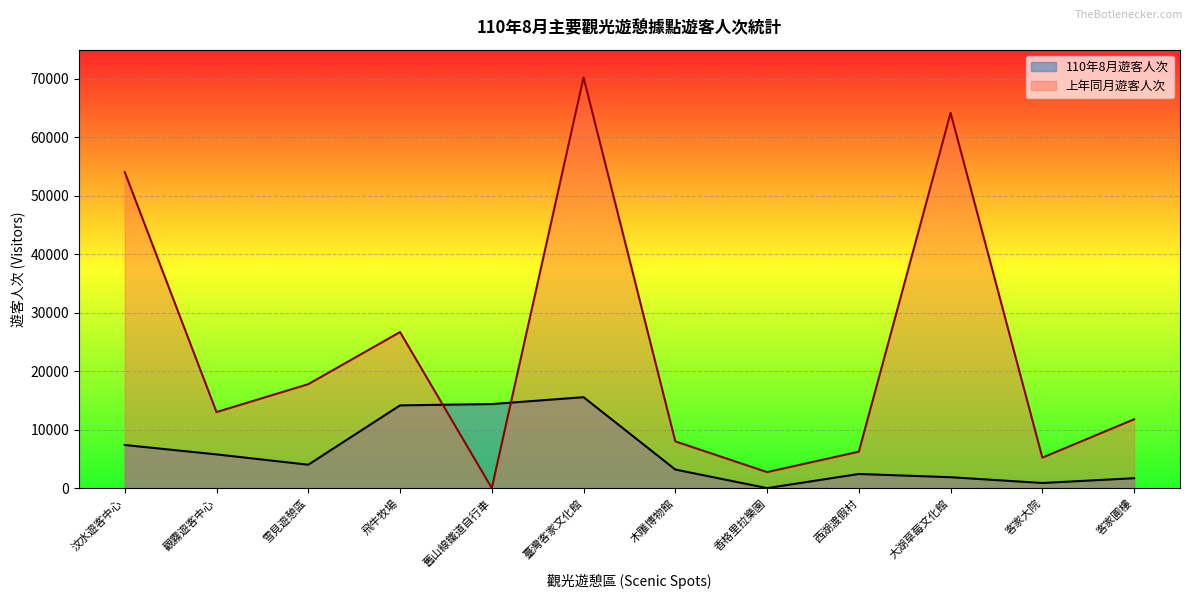

Reading left to right, what are all the values shown in this chart?

110年8月遊客人次: 7376	5769	4003	14153	14381	15554	3177	3	2420	1867	878	1694
上年同月遊客人次: 54054	13011	17780	26697	0	70244	7997	2740	6233	64194	5214	11773